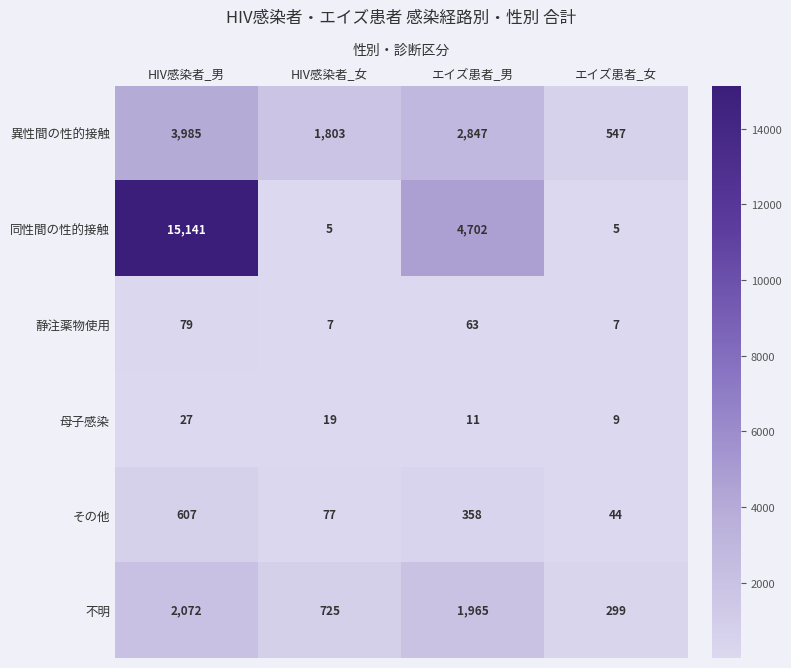

What is the sum of the 同性間の性的接触 values at HIV感染者_男 and エイズ患者_女?

15146